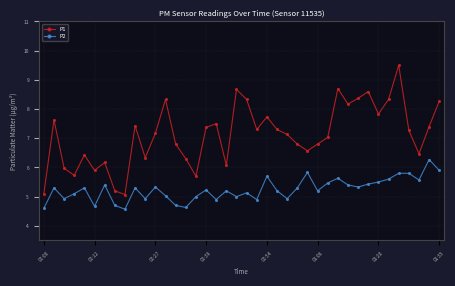

Reading left to right, transcribe all the data shown in this chart.

P1: 5.1	7.6	6.0	5.7	6.4	5.9	6.2	5.2	5.1	7.4	6.3	7.2	8.3	6.8	6.3	5.7	7.4	7.5	6.1	8.7	8.3	7.3	7.7	7.3	7.1	6.8	6.6	6.8	7.0	8.7	8.2	8.4	8.6	7.8	8.3	9.5	7.3	6.5	7.4	8.3
P2: 4.6	5.3	4.9	5.1	5.3	4.7	5.4	4.7	4.6	5.3	4.9	5.3	5.0	4.7	4.6	5.0	5.2	4.9	5.2	5.0	5.1	4.9	5.7	5.2	4.9	5.3	5.8	5.2	5.5	5.6	5.4	5.3	5.4	5.5	5.6	5.8	5.8	5.6	6.3	5.9